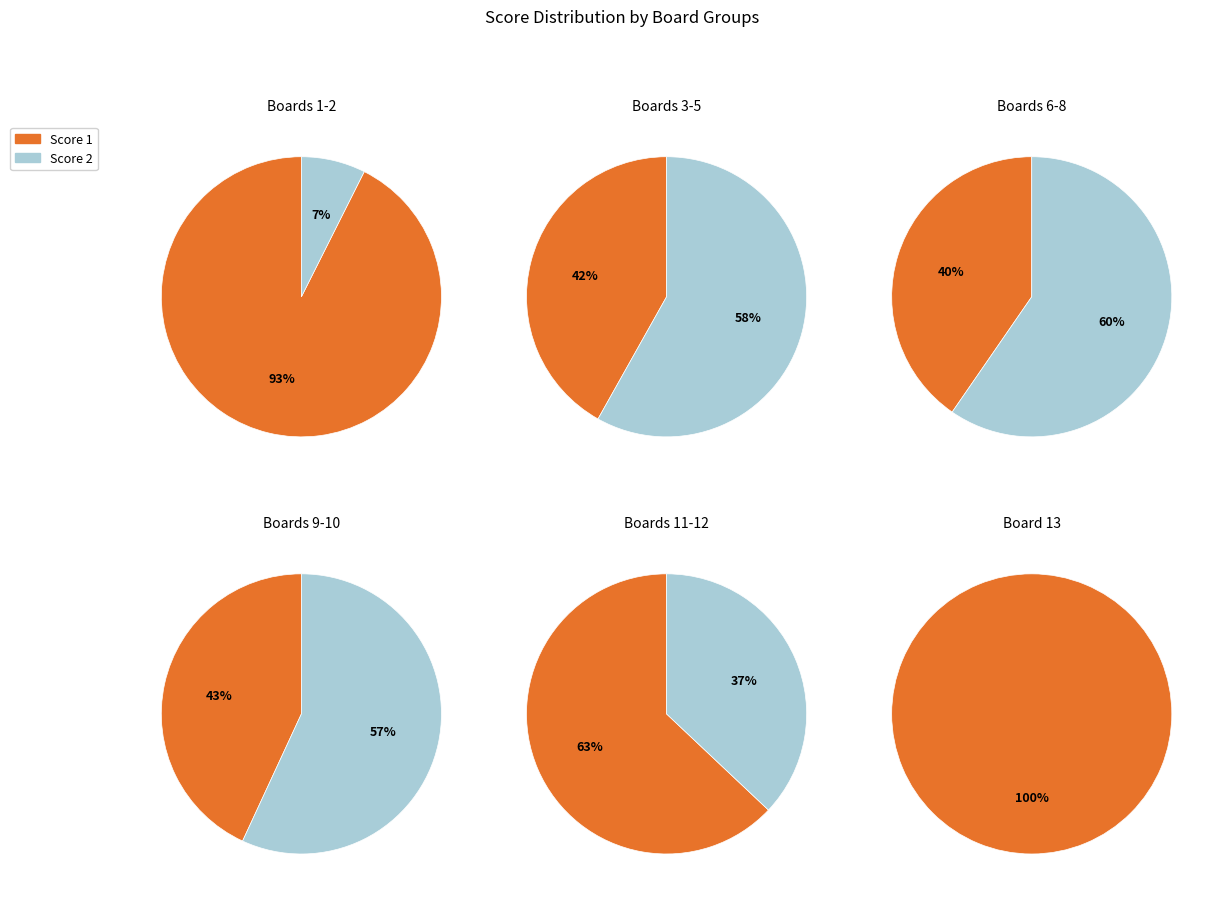

Which series has the widest spread of values?

Score 1